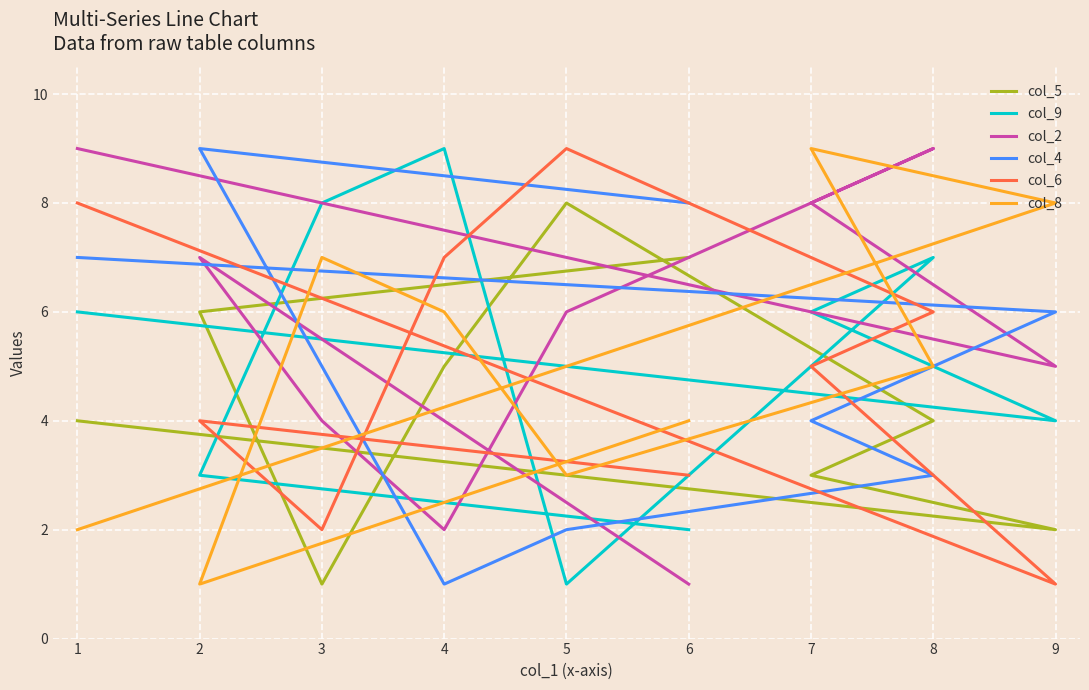

Between which two adjacent categories do col_6 and col_2 first intersect?

8 and 5